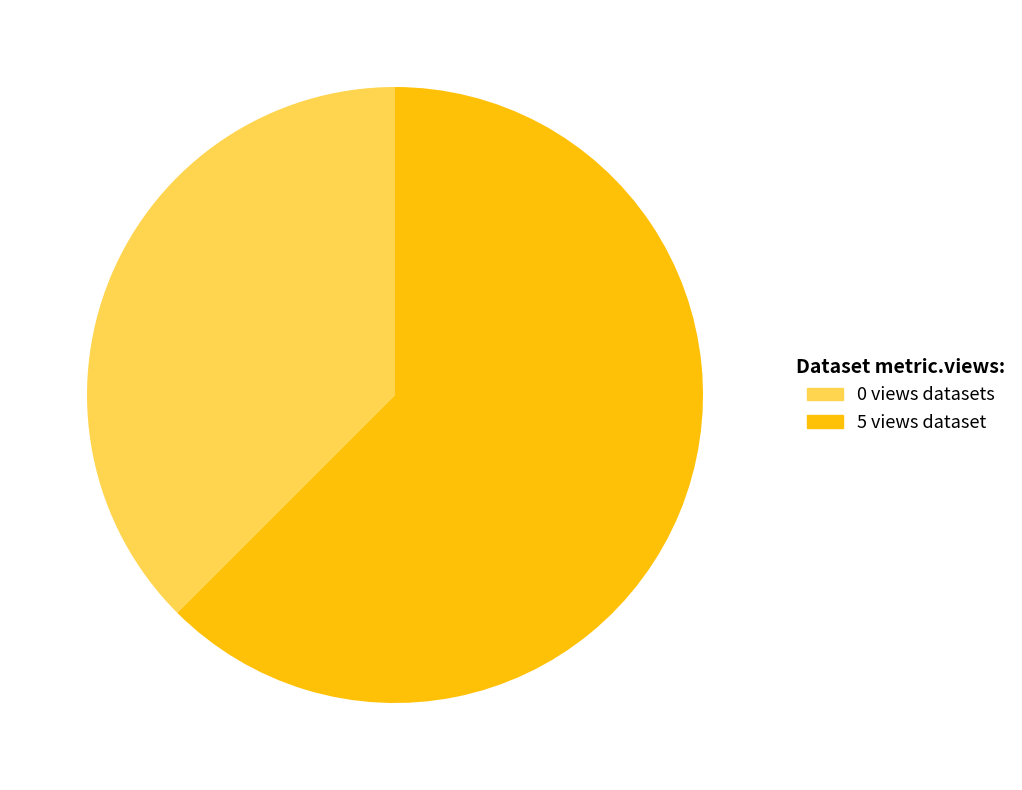

What is the smallest slice in the pie chart?

0 views datasets